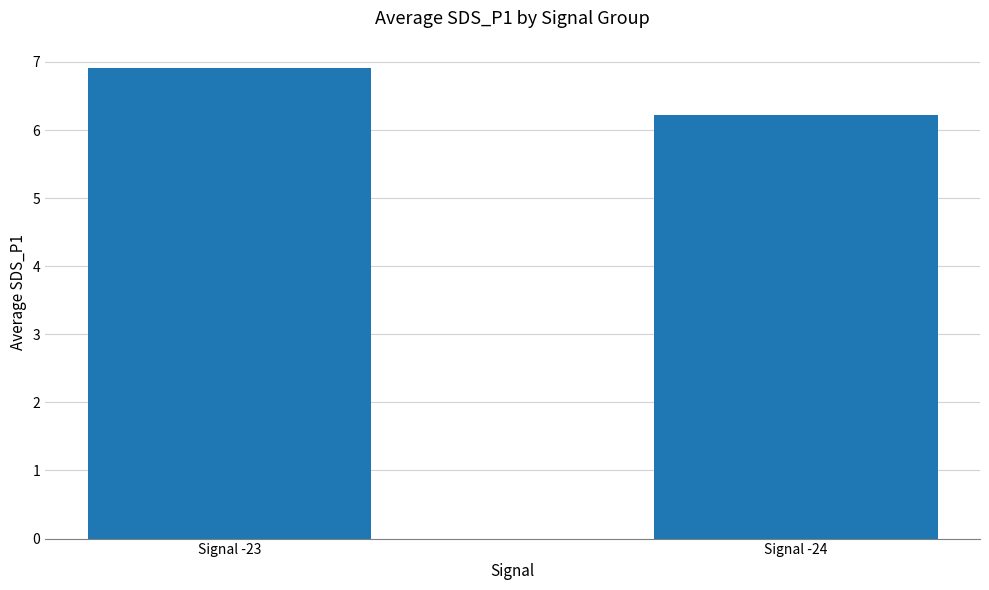

What is the value of the 2nd bar from the left?

6.2